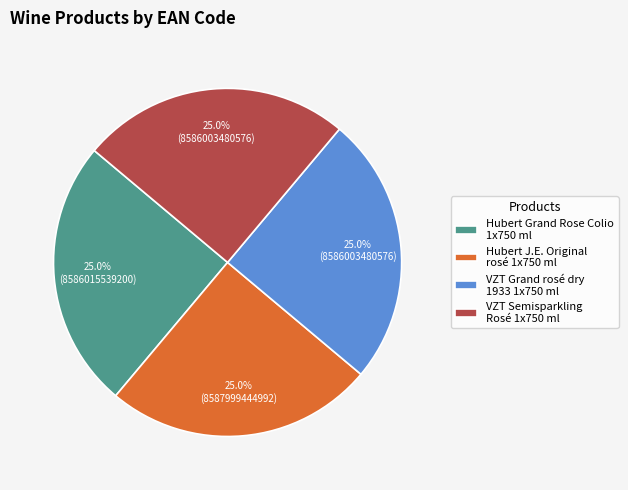

What is the total percentage of Hubert Grand Rose Colio 1x750 ml and VZT Semisparkling Rosé 1x750 ml?

50.0%